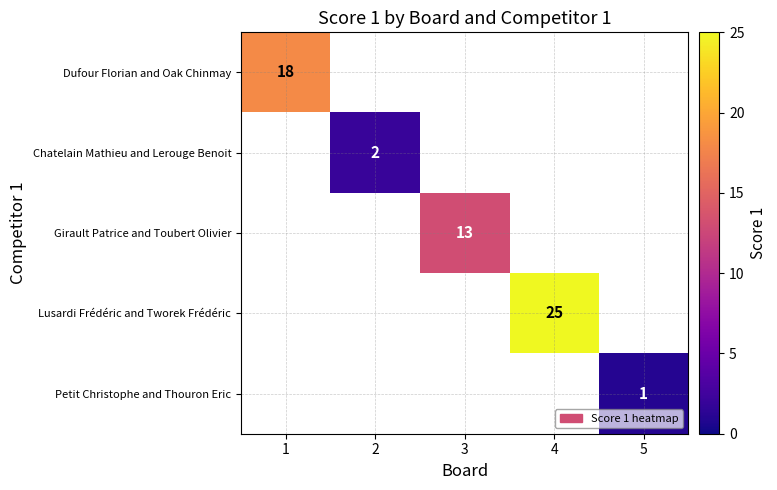

Between 3 and 1, which is larger?

1